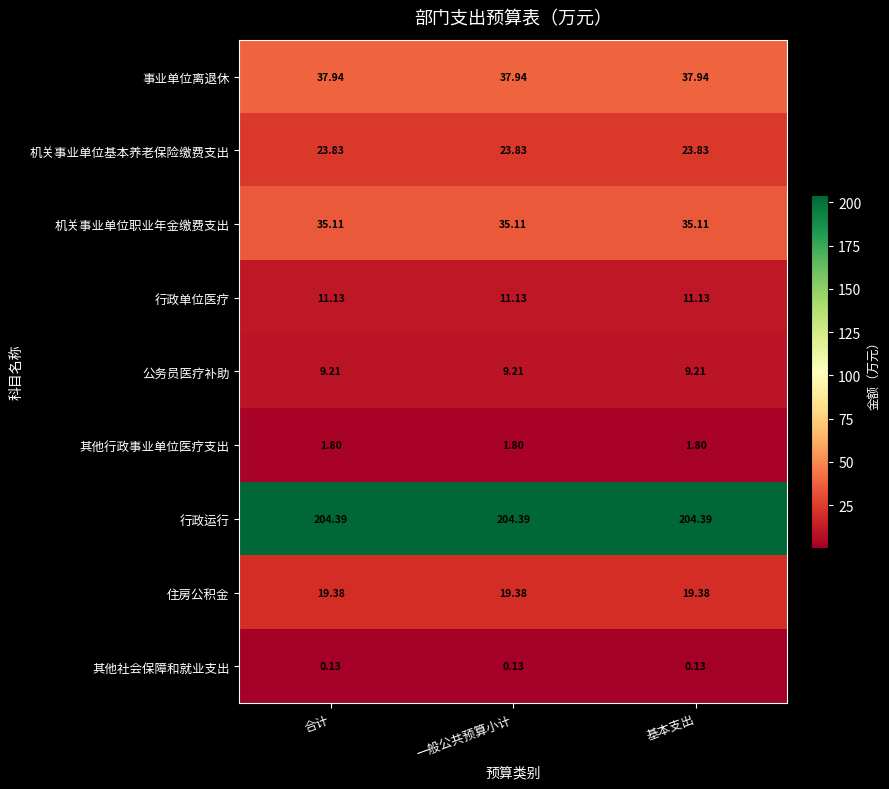

At 基本支出, list the series in order from largest to smallest.

行政运行, 事业单位离退休, 机关事业单位职业年金缴费支出, 机关事业单位基本养老保险缴费支出, 住房公积金, 行政单位医疗, 公务员医疗补助, 其他行政事业单位医疗支出, 其他社会保障和就业支出